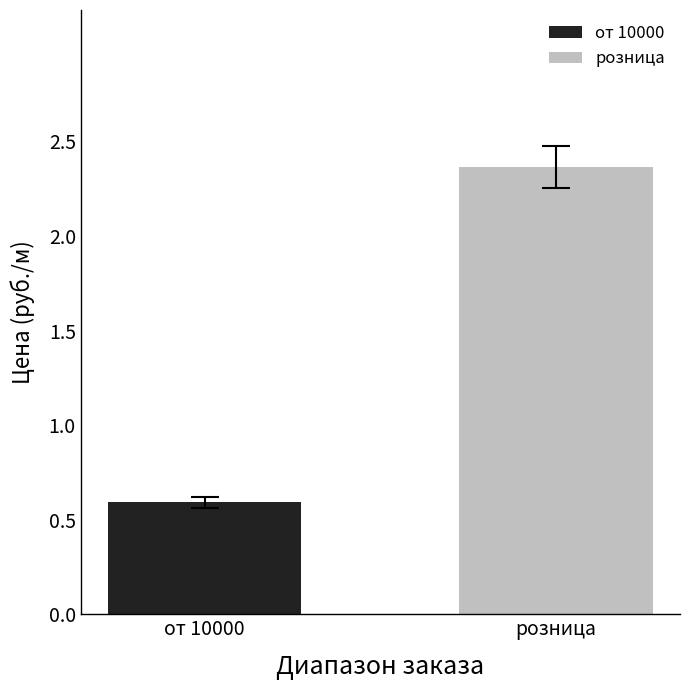

What are all the series names shown in the legend?

от 10000, розница